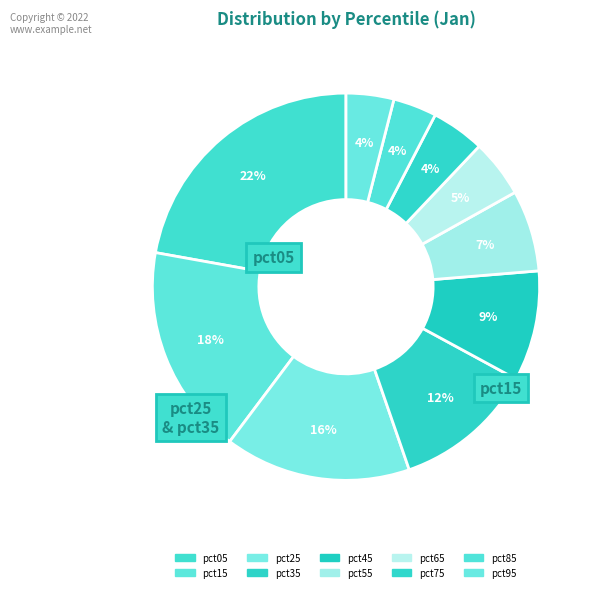

To the nearest percent, what is the difference between the largest and smallest slice percentages?

19%